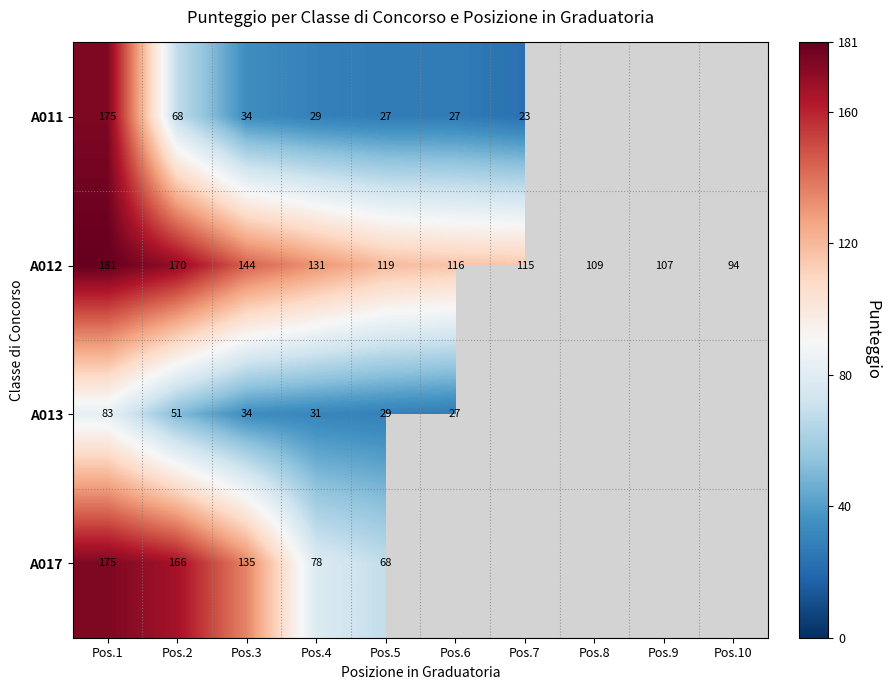

What is the maximum value for A012?

181